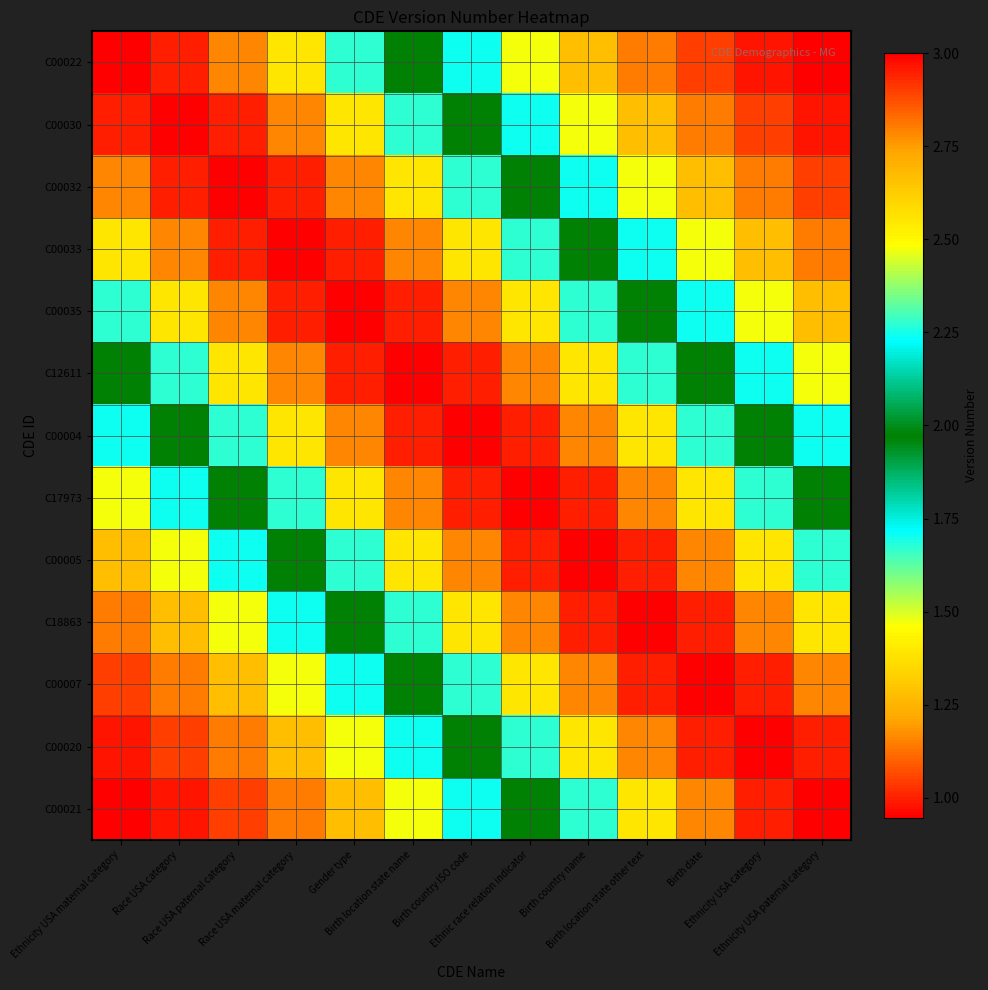

At how many categories does at least one series exceed 2?

13